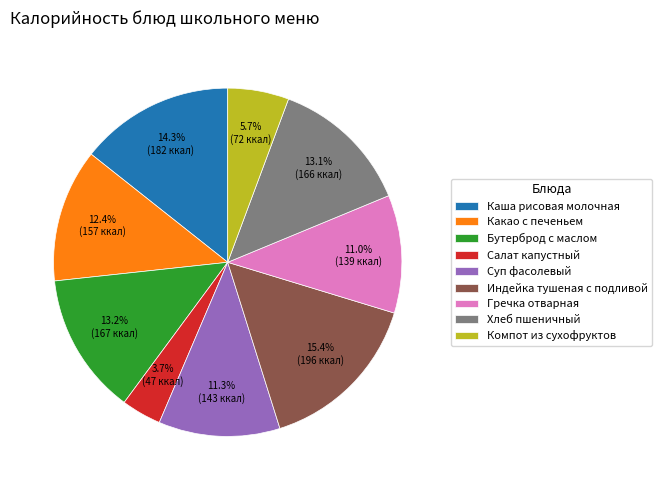

Approximately how many times larger is the value at Хлеб пшеничный compared to Каша рисовая молочная?

0.9